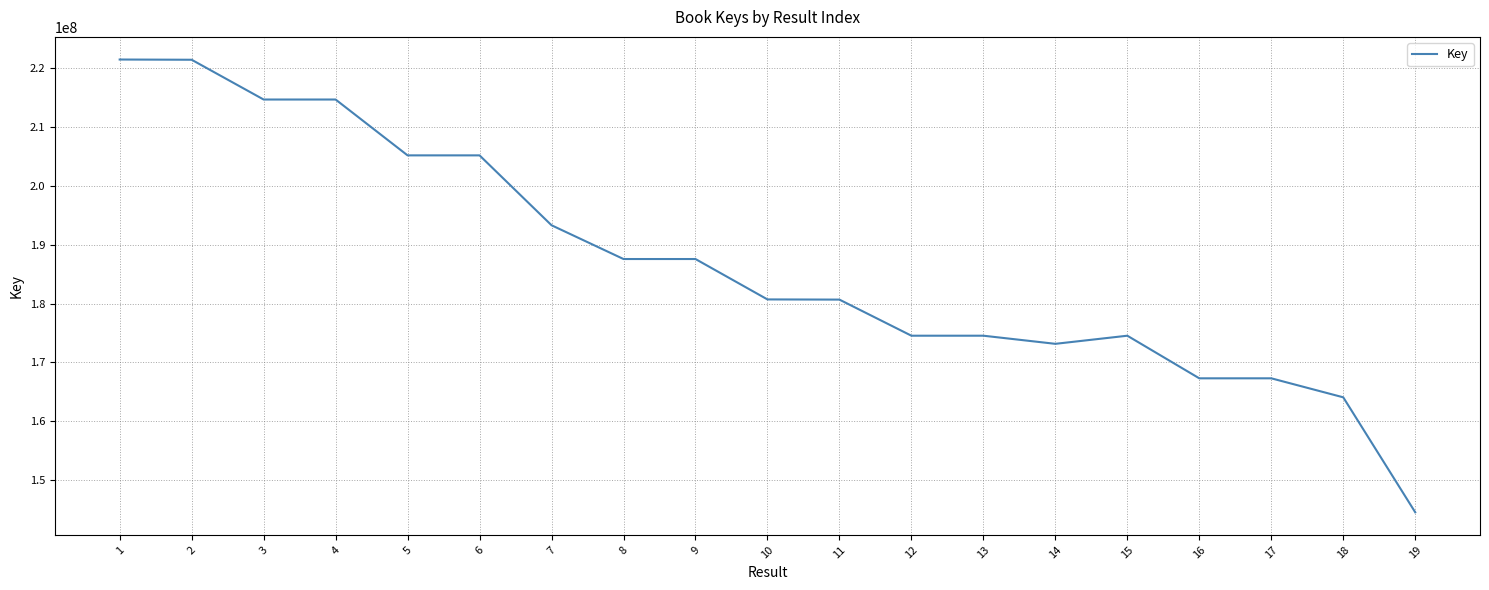

What is the approximate value at 18, to the nearest 50?

164076100